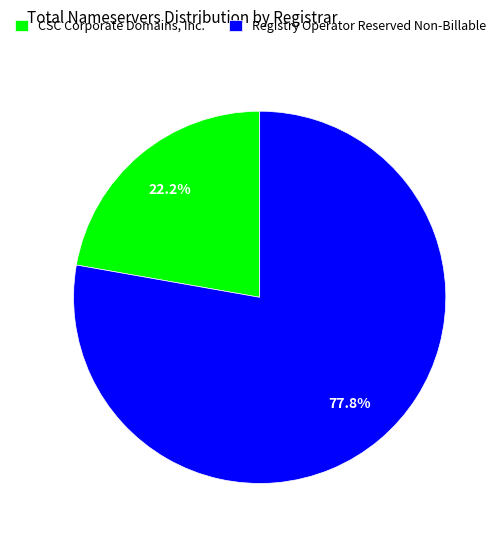

To the nearest percent, what percentage of the pie is CSC Corporate Domains, Inc.?

22%